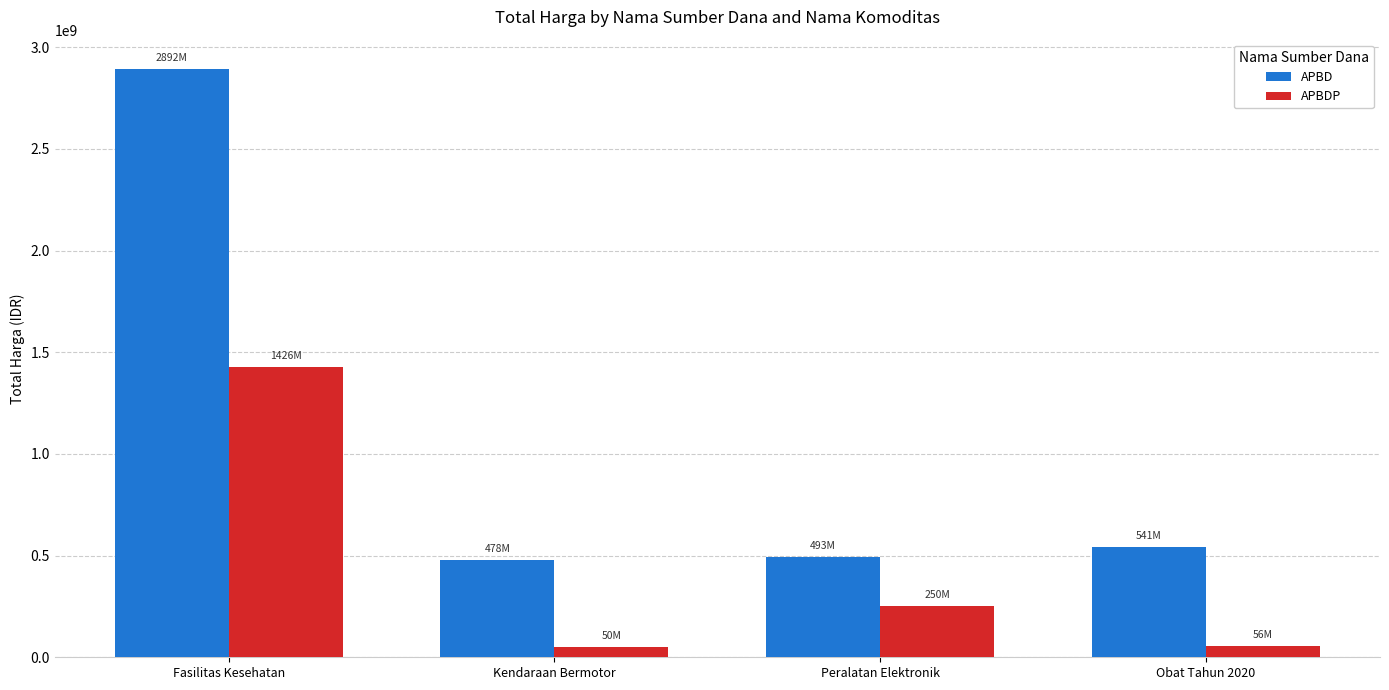

What are all the series names shown in the legend?

APBD, APBDP